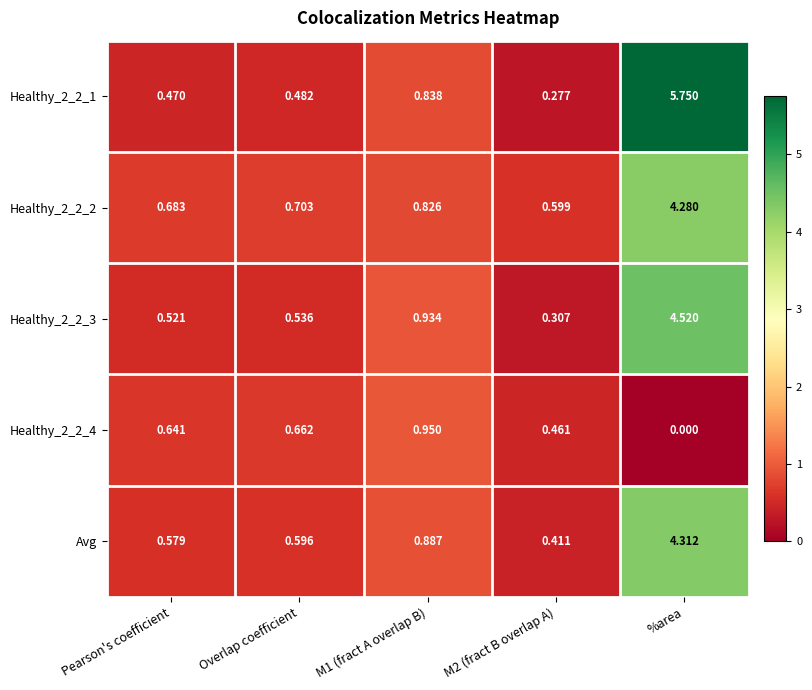

Which label corresponds to the smallest value in the chart?

%area